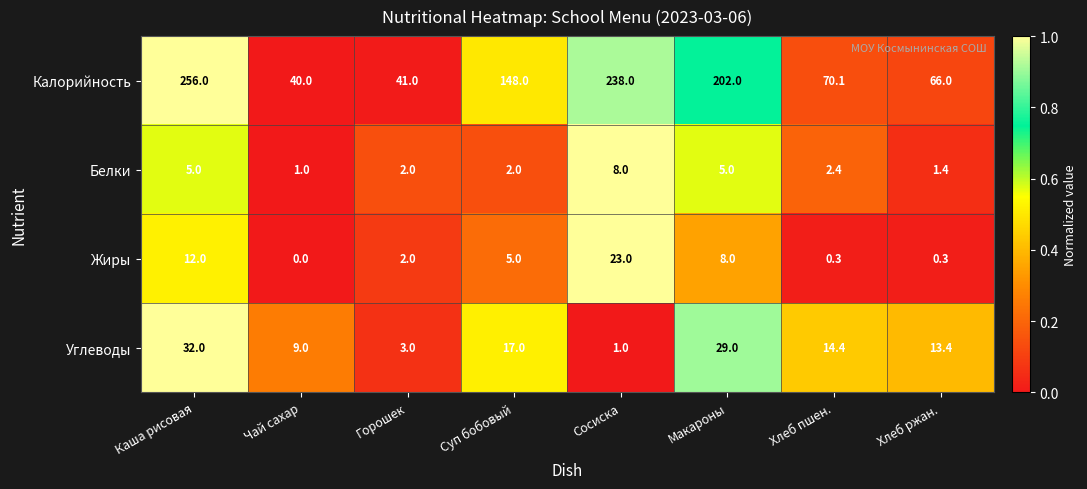

What is the maximum value shown in the chart?

256.0